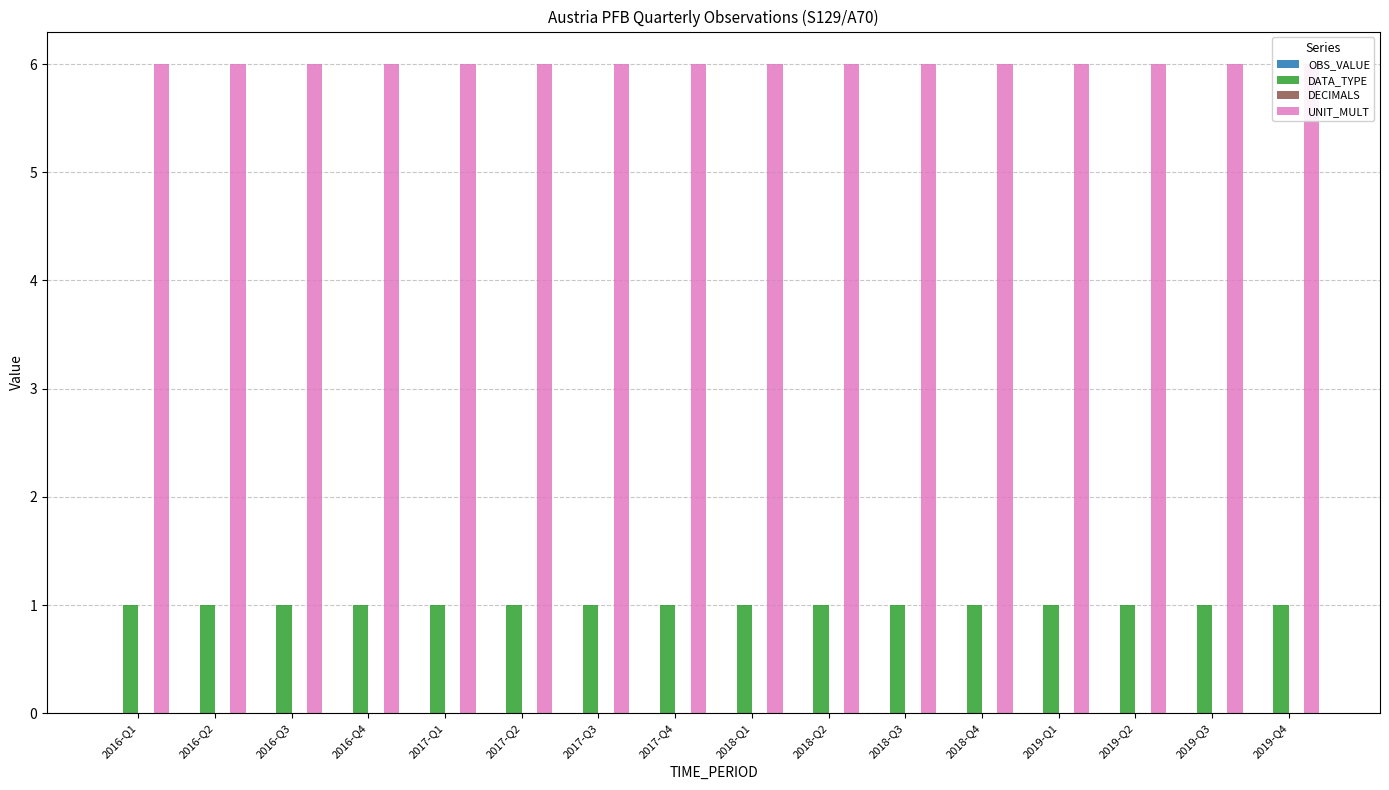

What is the greatest value displayed?

6